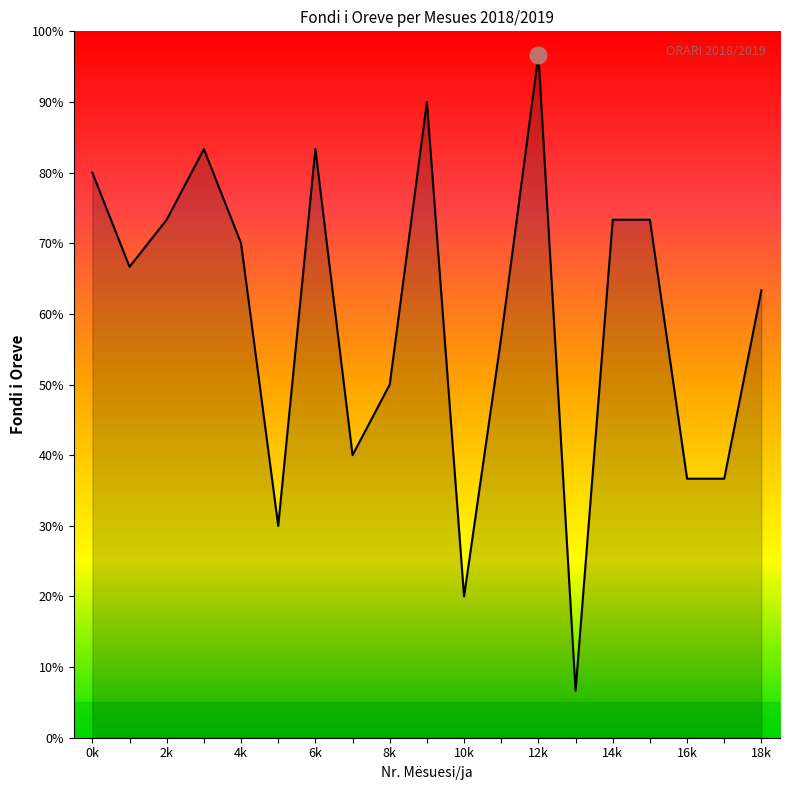

Reading left to right, extract all data points from this chart.

24	20	22	25	21	9	25	12	15	27	6	17	29	2	22	22	11	11	19